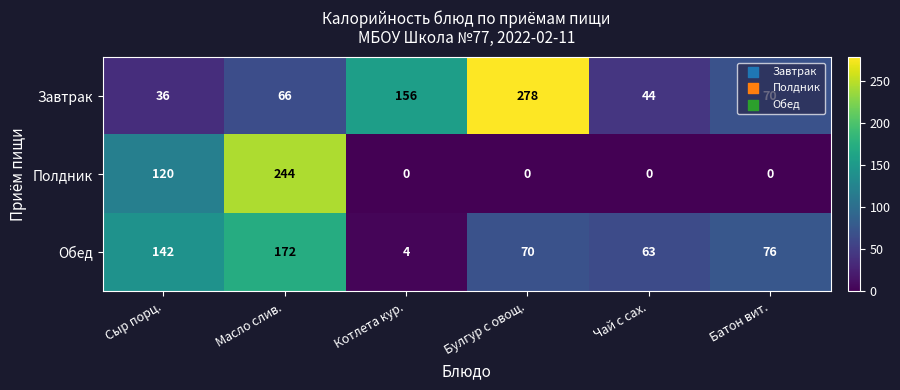

Where is Завтрак nearest to the value 157?

Котлета кур.